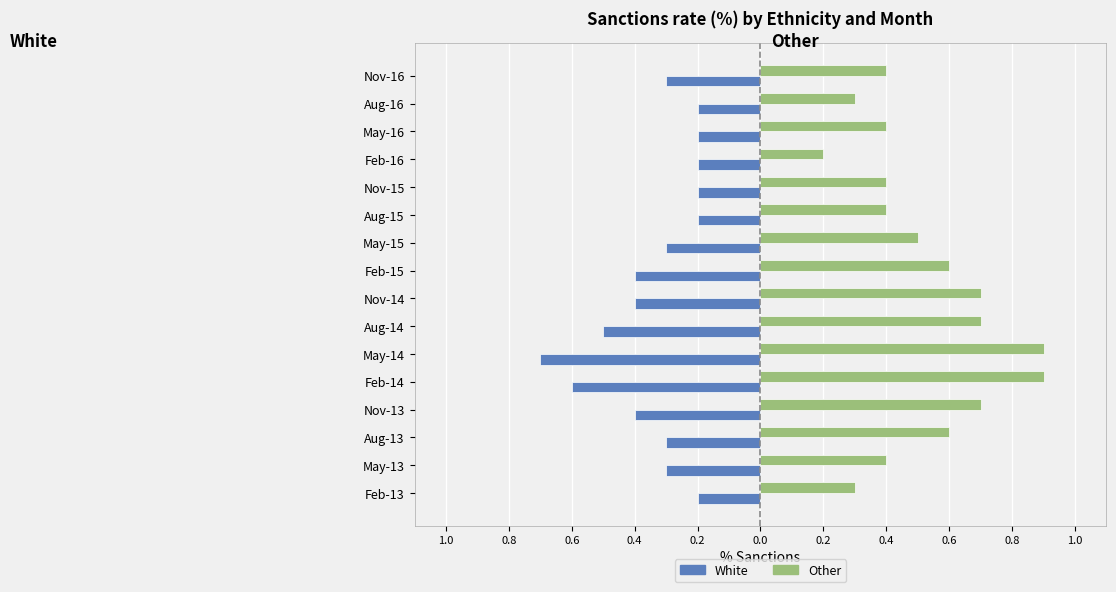

List the series in order of their peak value, lowest first.

White, Other